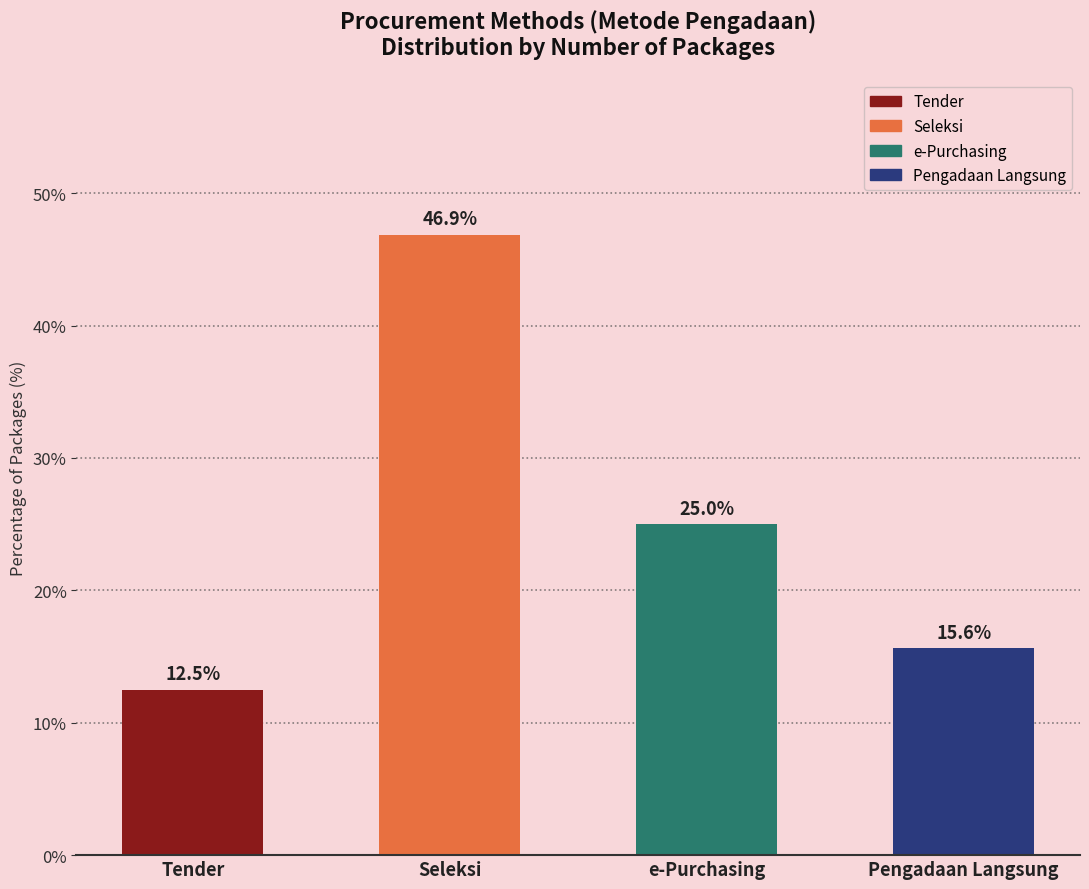

What is the difference between the values at Seleksi and Pengadaan Langsung?

31.2